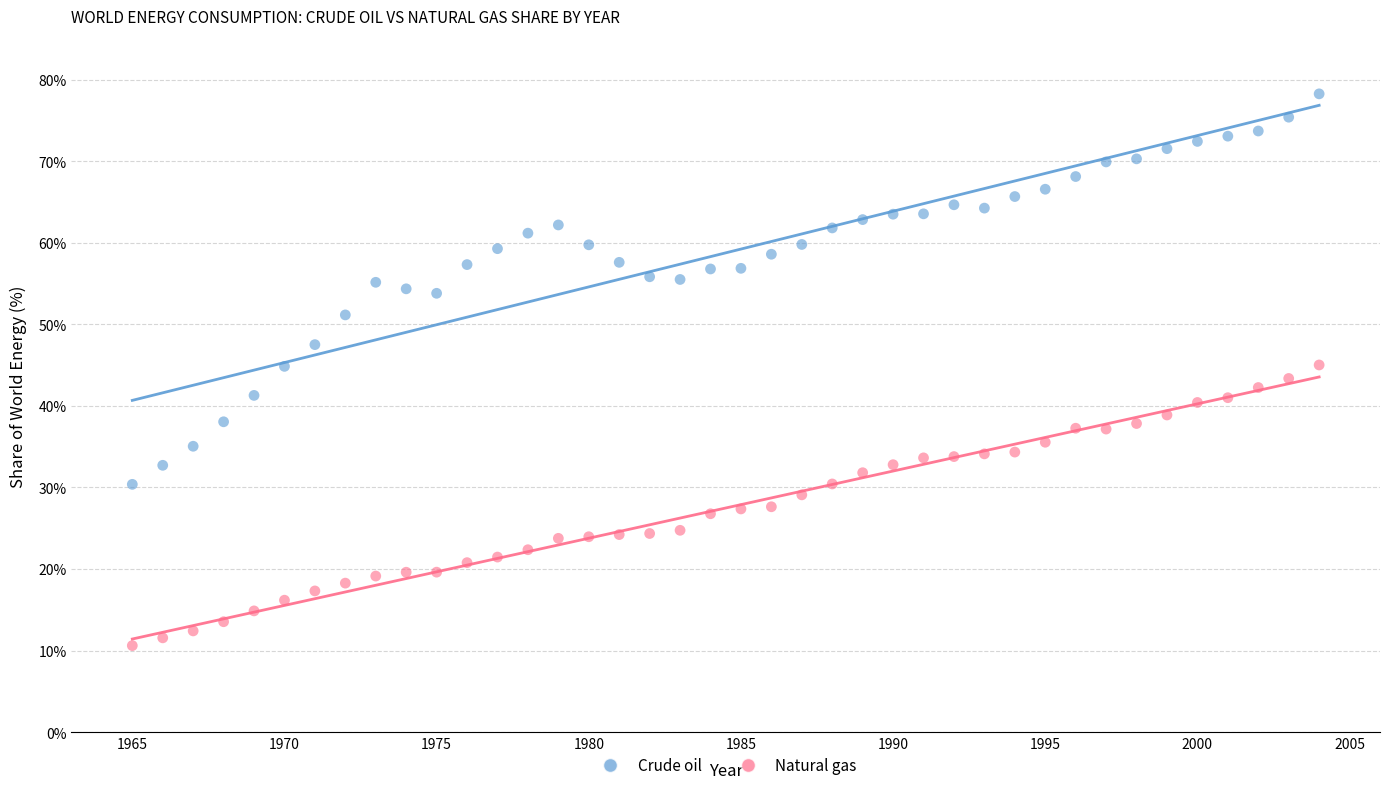

Which series reaches the minimum Y coordinate?

Natural gas